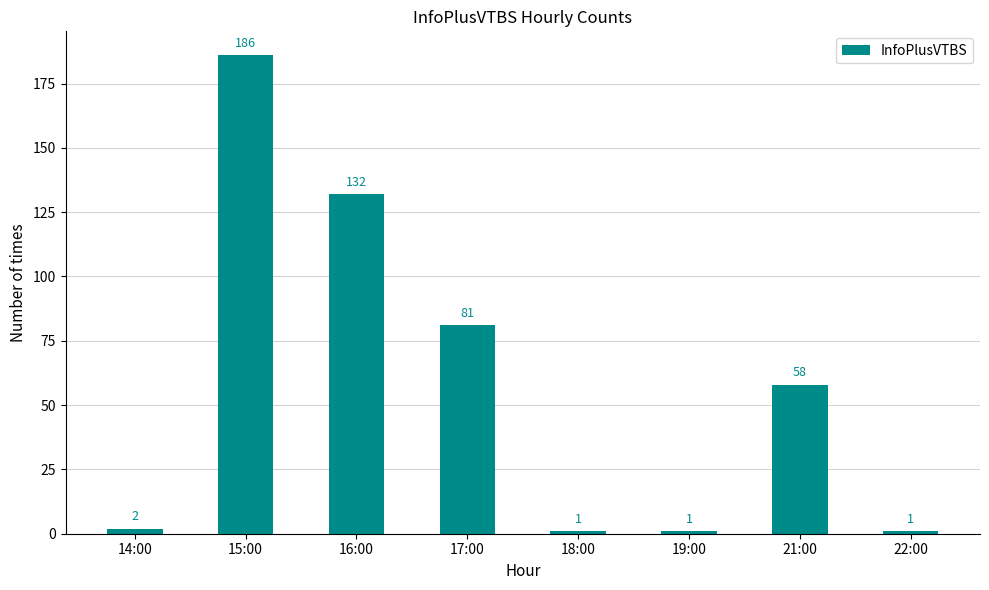

What is the approximate value at 16:00, to the nearest 50?

150